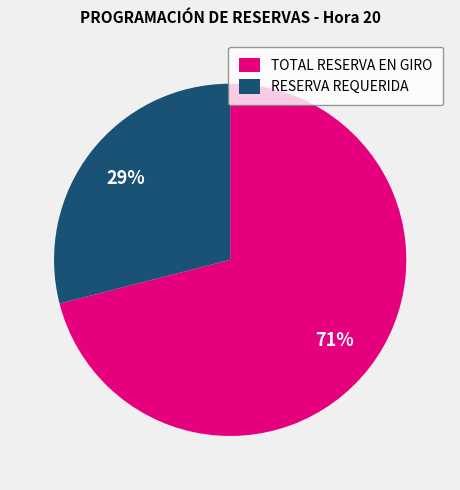

Which slice is the smallest?

RESERVA REQUERIDA